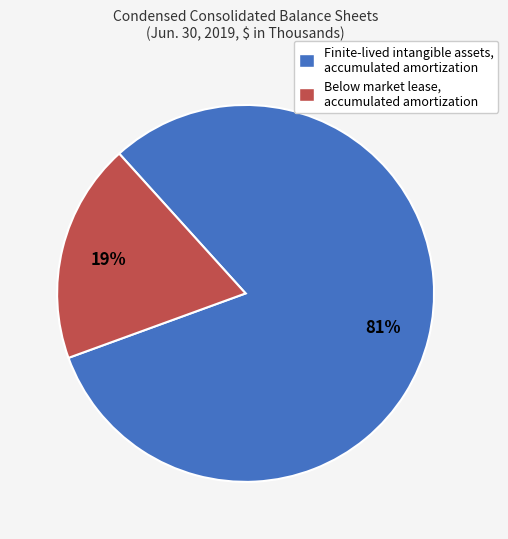

What is the smallest slice in the pie chart?

Below market lease, accumulated amortization